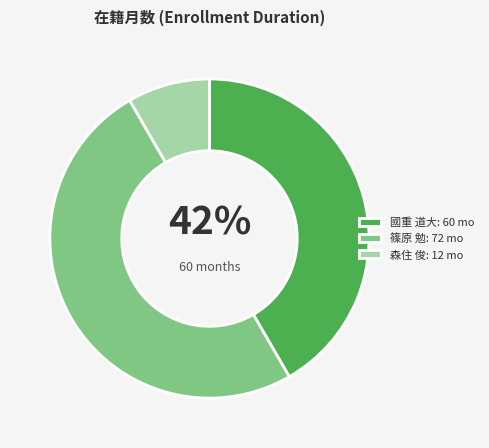

What percentage is the 森住 俊 slice, to the nearest percent?

8%